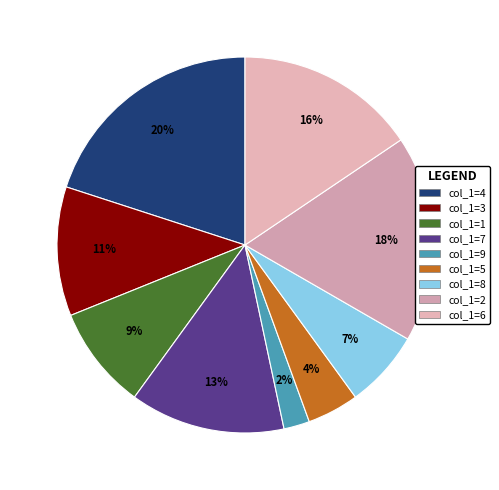

Is there a majority slice in this chart?

No